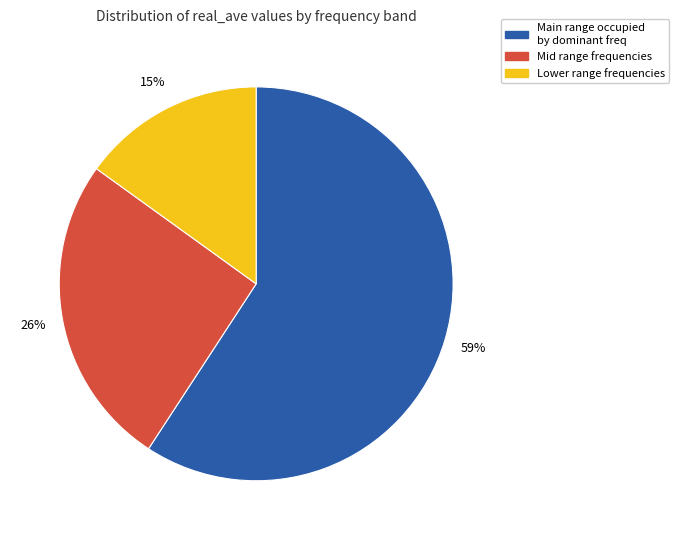

To the nearest percent, what is the difference between the largest and smallest slice percentages?

44%